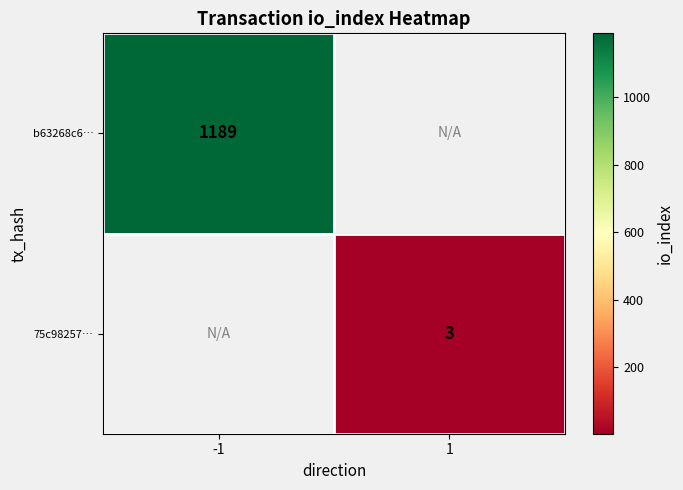

Is it true that 75c98257… equals 2 at 1?

False